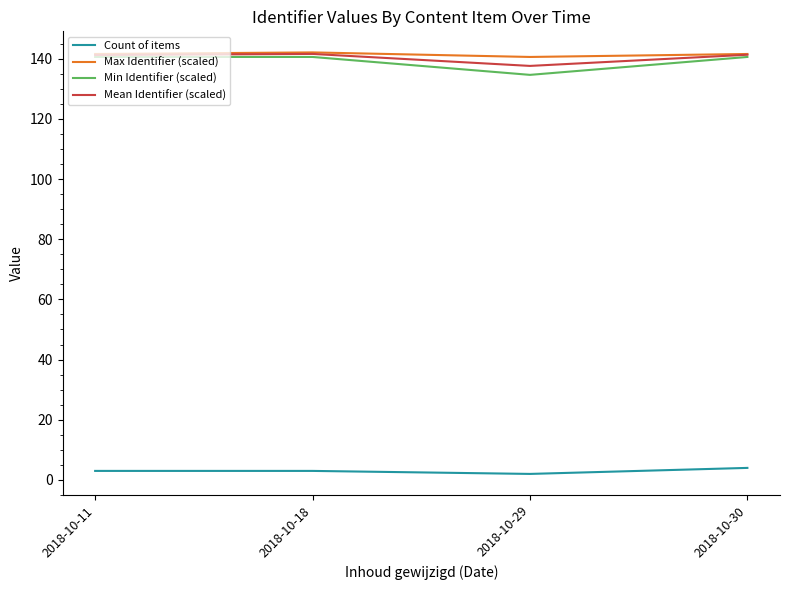

What is the total value across all series at 2018-10-30?

427.4